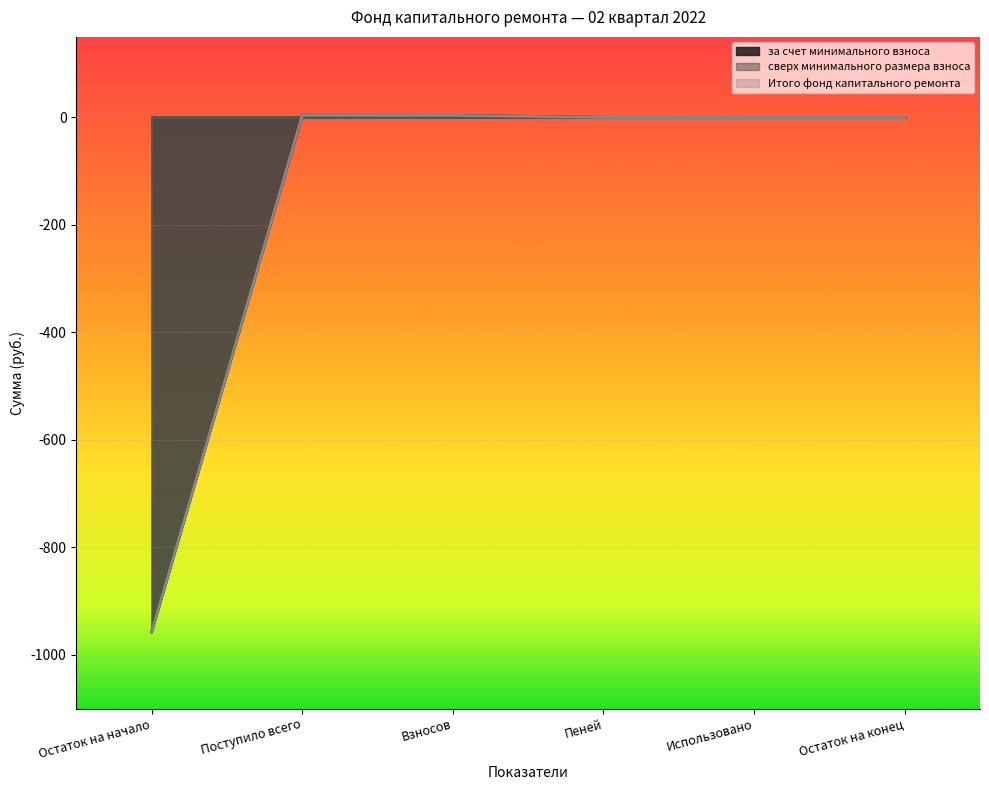

True or false: за счет минимального взноса and Итого фонд капитального ремонта cross at least once.

False